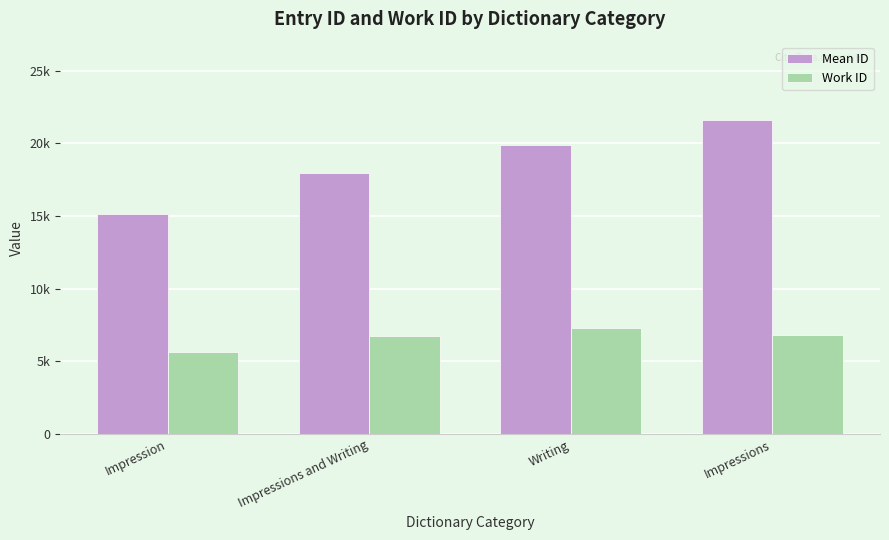

What are all the series names shown in the legend?

Mean ID, Work ID